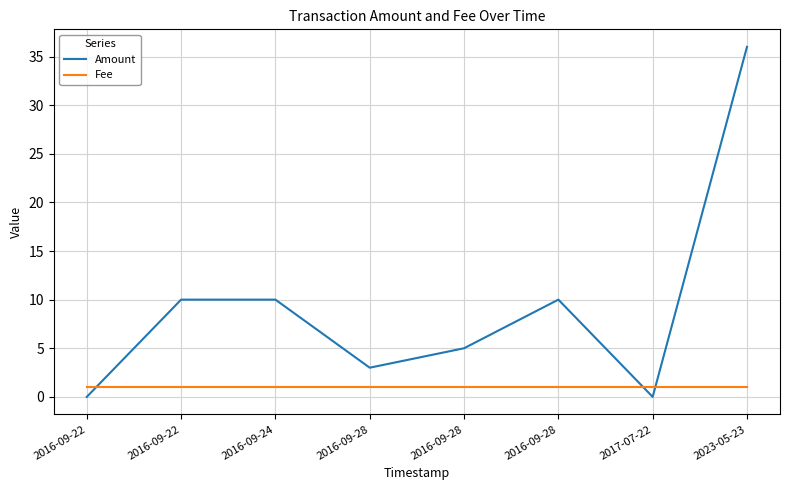

What are all the series names shown in the legend?

Amount, Fee